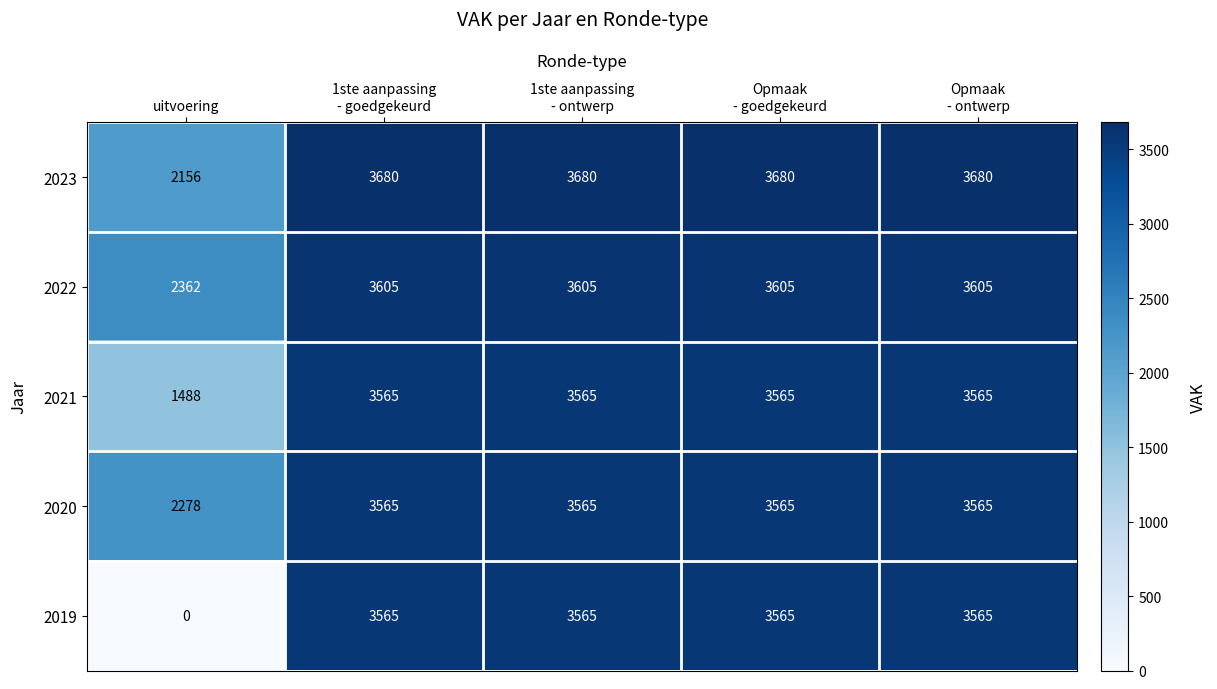

Read the 2023 value at uitvoering, to the nearest 10.

2160